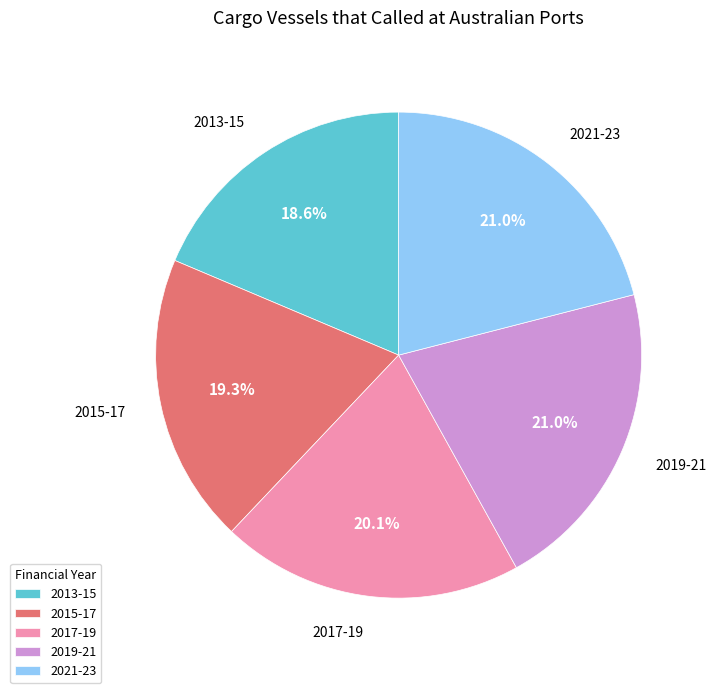

Which category has the smallest portion of the pie?

2013-15